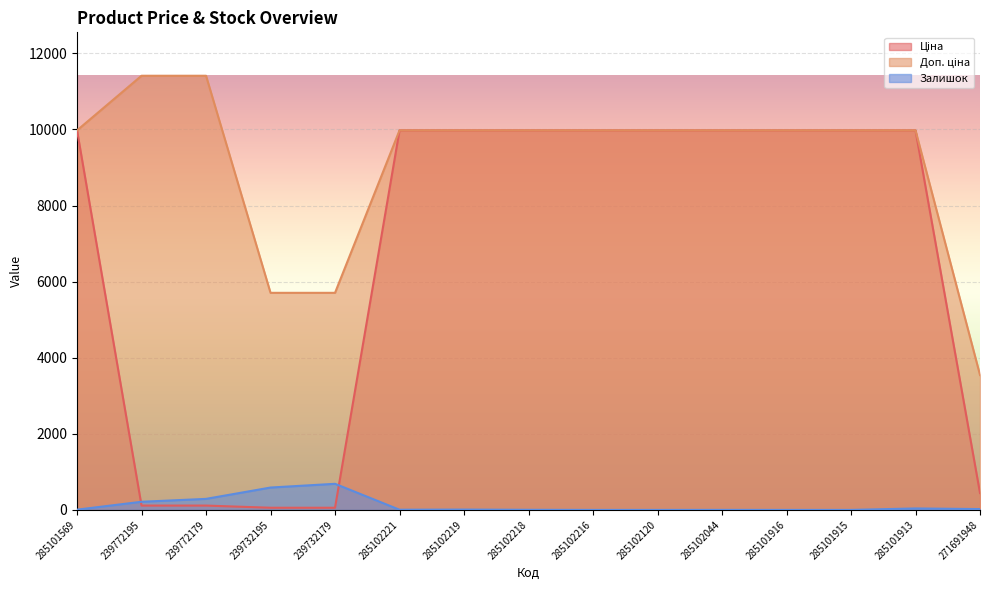

True or false: Доп. ціна has a value of 9975.0 at 285102218.

True